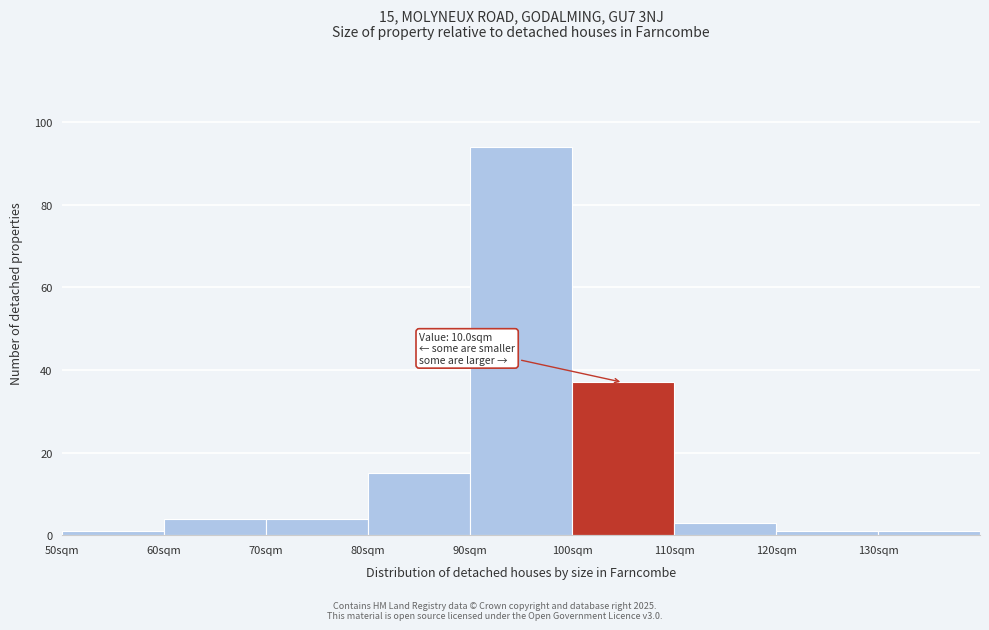

Reading left to right, what are all the values shown in this chart?

50sqm=1	60sqm=4	70sqm=4	80sqm=15	90sqm=94	100sqm=37	110sqm=3	120sqm=1	130sqm=1